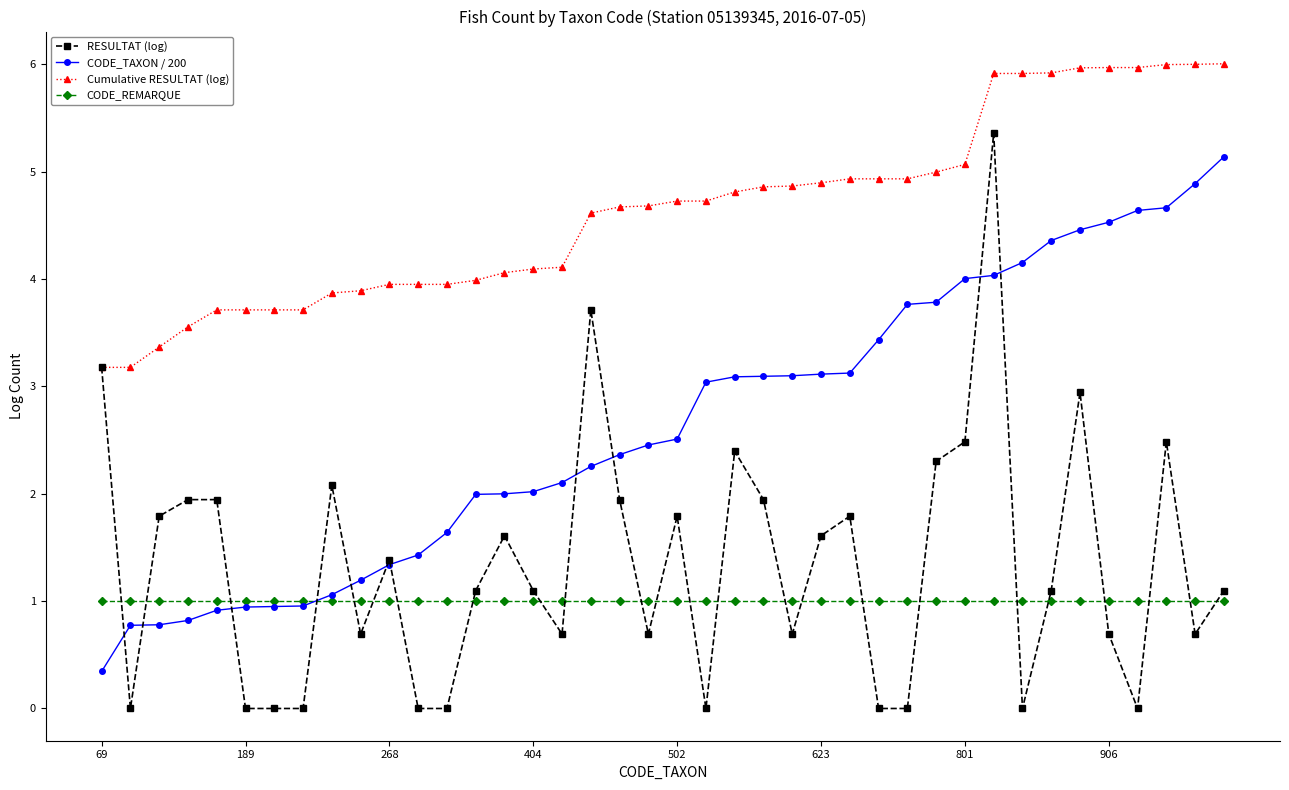

What is the greatest value displayed?

6.0